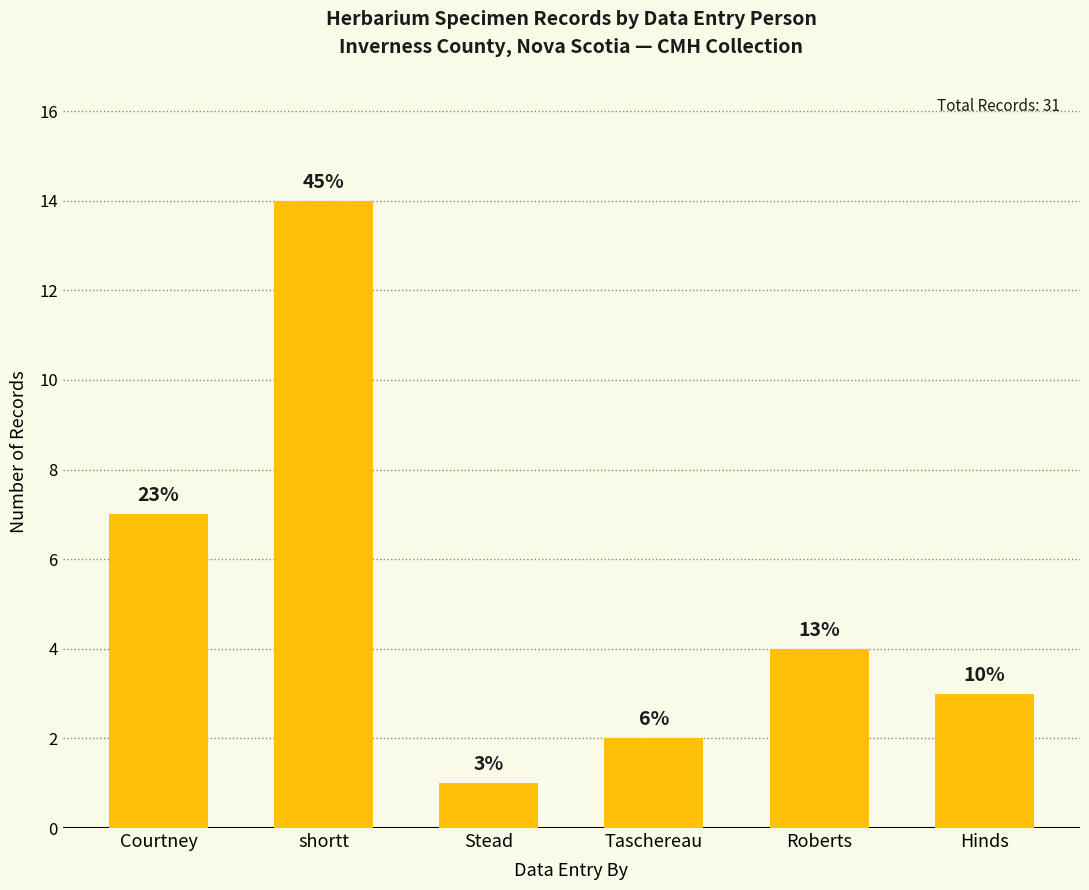

Reading left to right, what are all the values shown in this chart?

Courtney=7	shortt=14	Stead=1	Taschereau=2	Roberts=4	Hinds=3